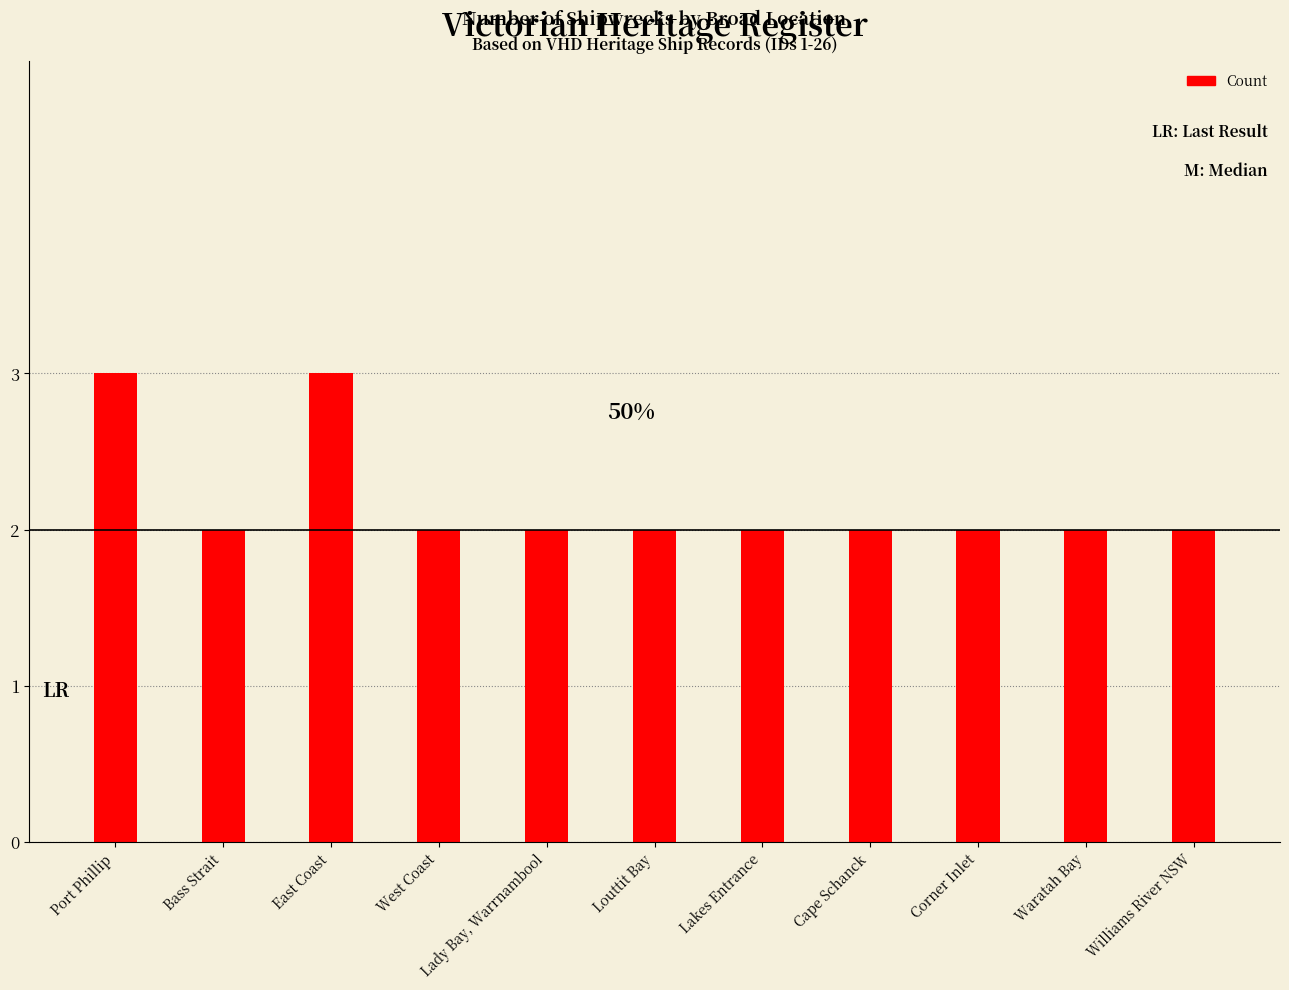

What is the maximum value shown in the chart?

3